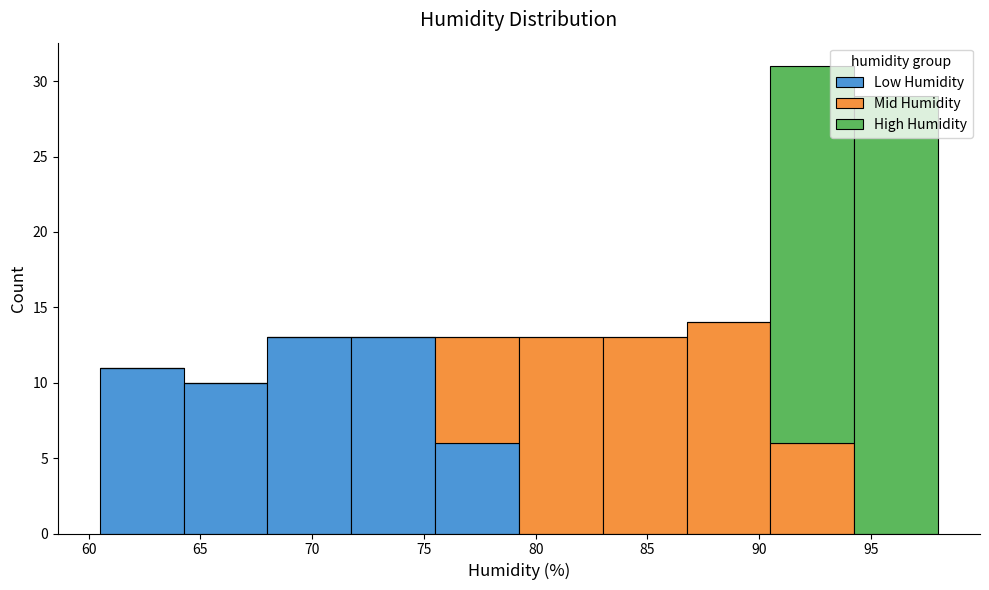

What is the total height of the stacked bar covering 75.50 to 79.25 on the x-axis? Neither the bar edges nor the heights are printed on the chart, so give them approximately, as read against the axes.

13